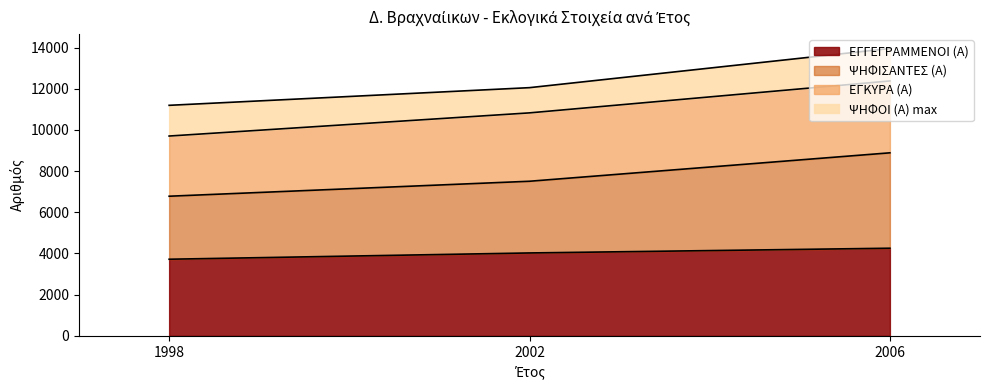

What is the average value of the ΕΓΓΕΓΡΑΜΜΕΝΟΙ (Α) series?

4001